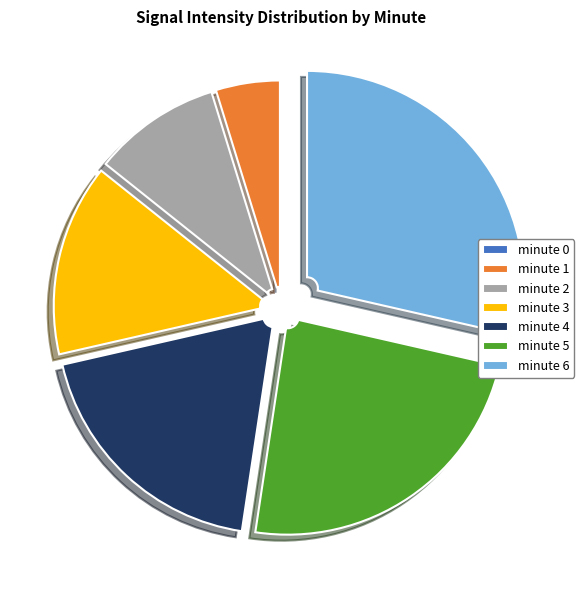

Combined, do minute 3 and minute 4 account for over 50%?

No